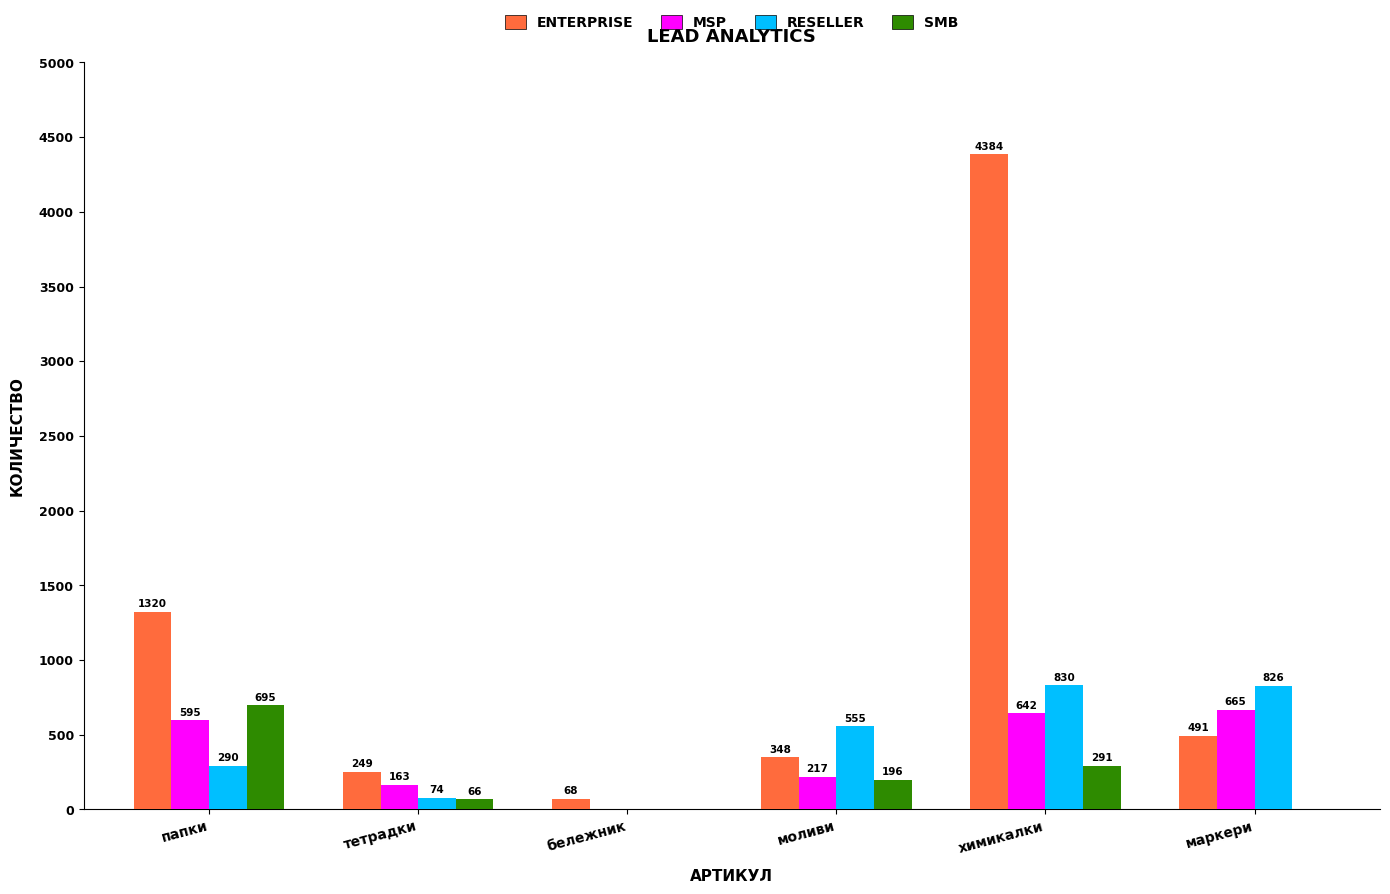

Which series changed the most between тетрадки and маркери?

RESELLER